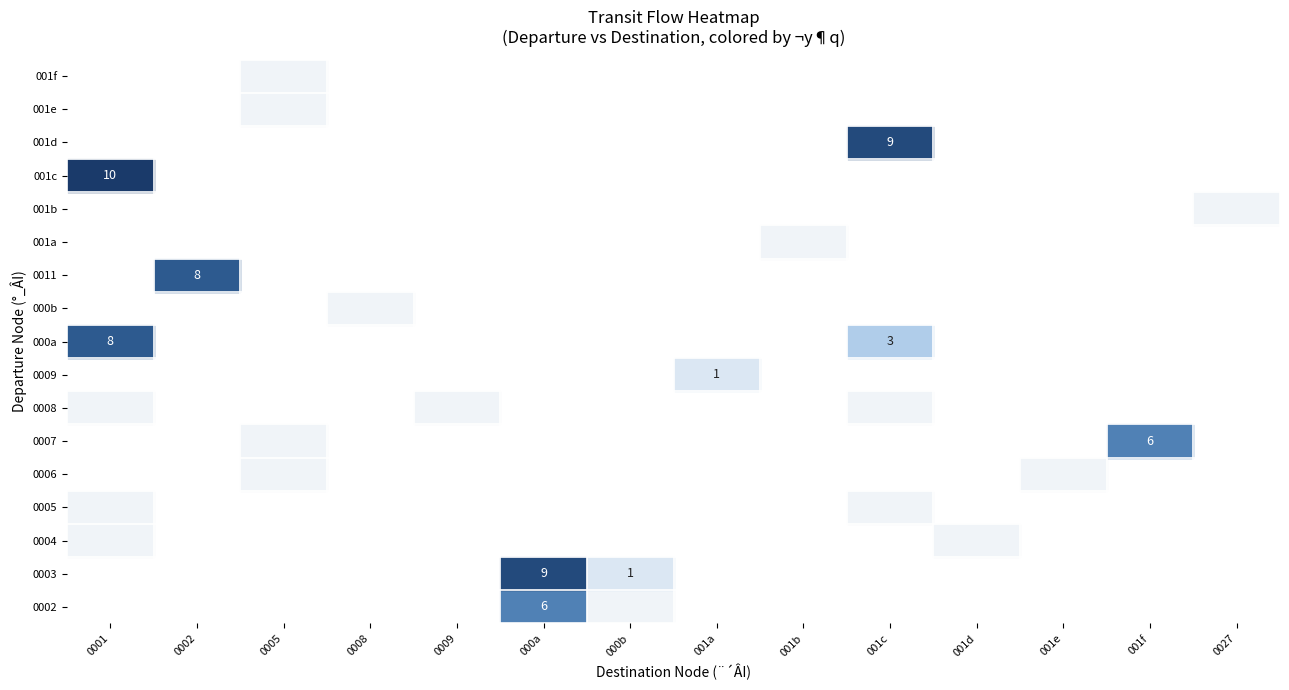

Is the value of 0002 at 0 greater than the value of 000a at 10?

No